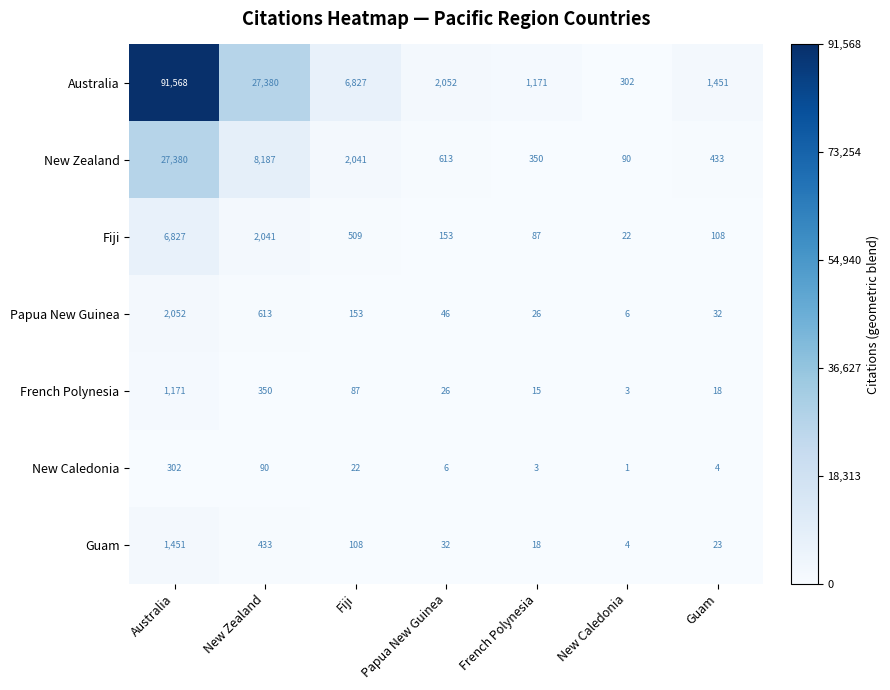

Rank the series at Guam from lowest to highest value.

New Caledonia, French Polynesia, Guam, Papua New Guinea, Fiji, New Zealand, Australia